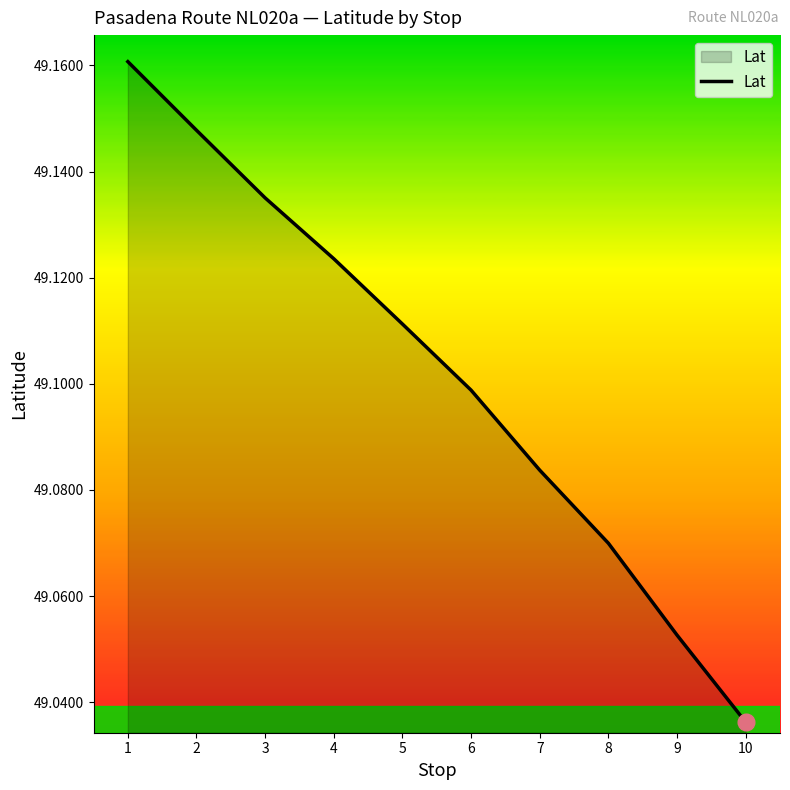

What is the difference between the second highest and minimum values?

0.1